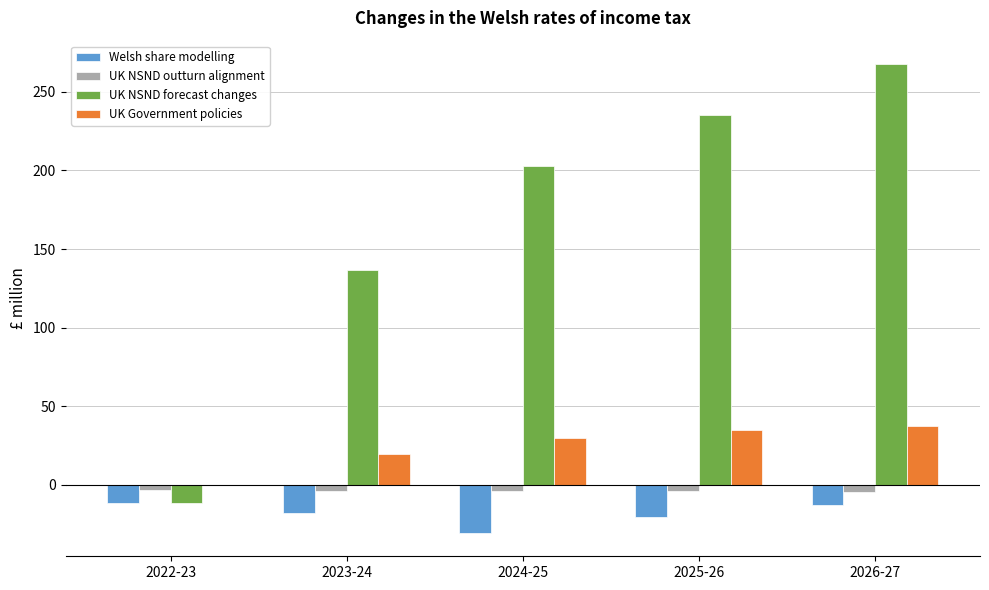

What are all the series names shown in the legend?

Welsh share modelling, UK NSND outturn alignment, UK NSND forecast changes, UK Government policies